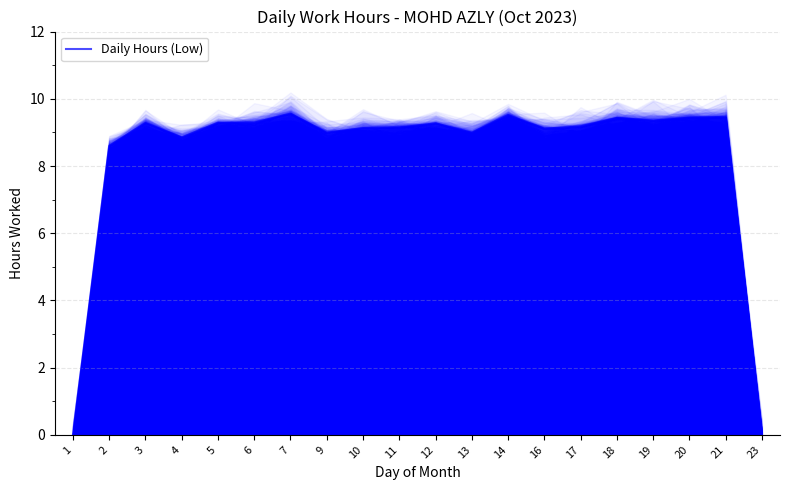

Reading left to right, what are all the values shown in this chart?

0.0	8.6	9.3	8.8	9.3	9.3	9.6	9.0	9.1	9.2	9.3	9.0	9.5	9.1	9.2	9.4	9.3	9.4	9.4	0.0